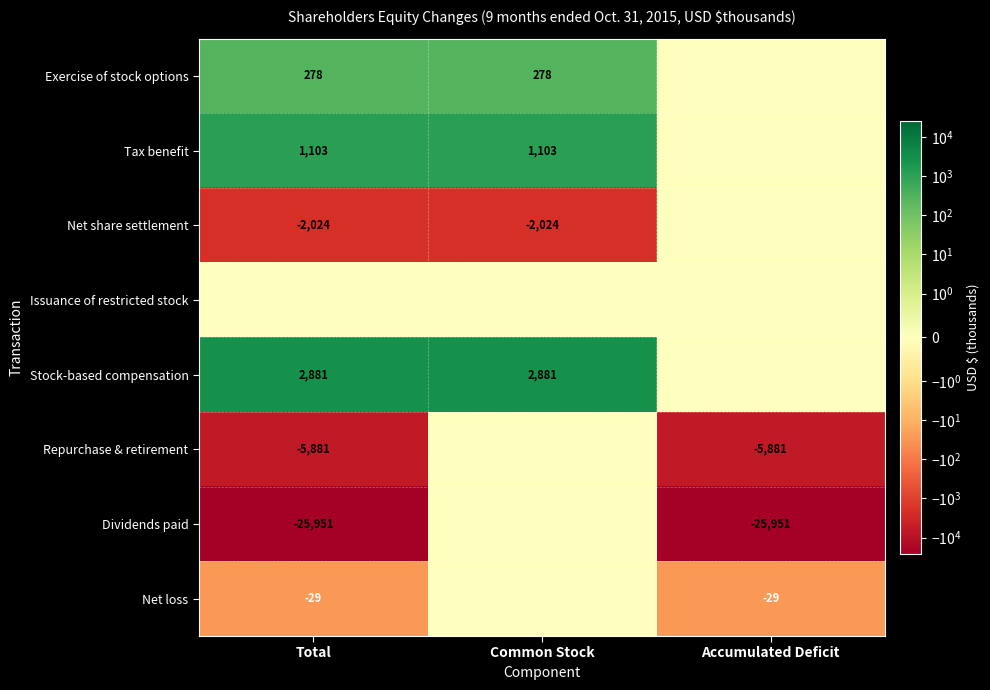

The value of Net share settlement at Total is -2024. True or false?

True